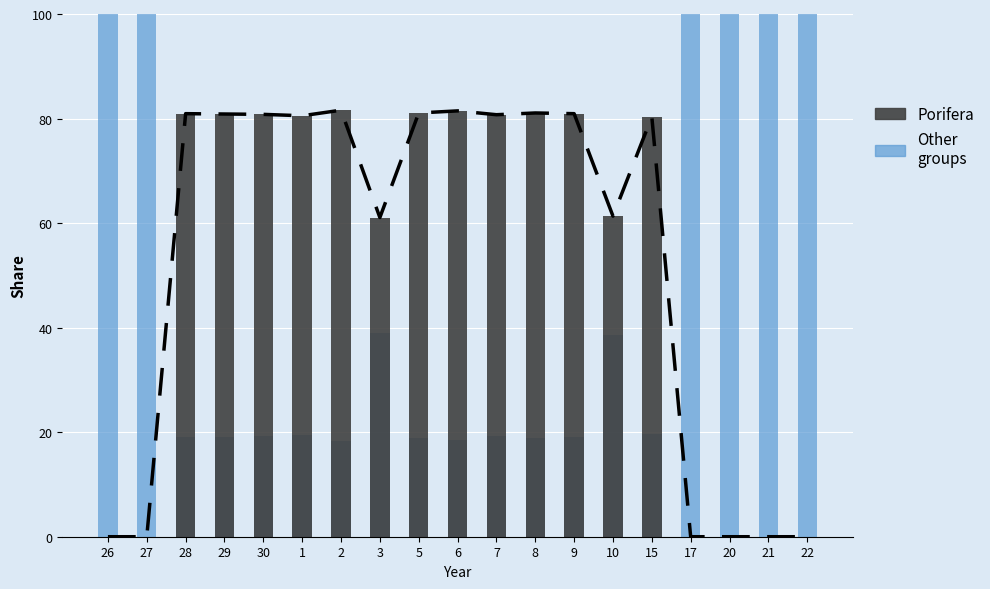

What is the spread (max minus min) of values at 30?

61.6